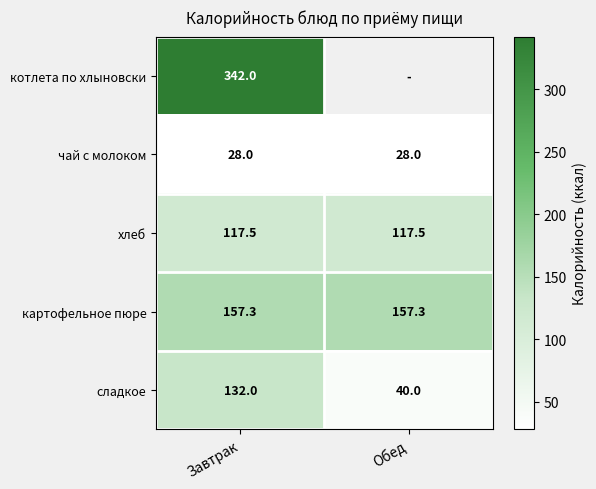

What is the difference between the сладкое values at Обед and Завтрак?

92.0